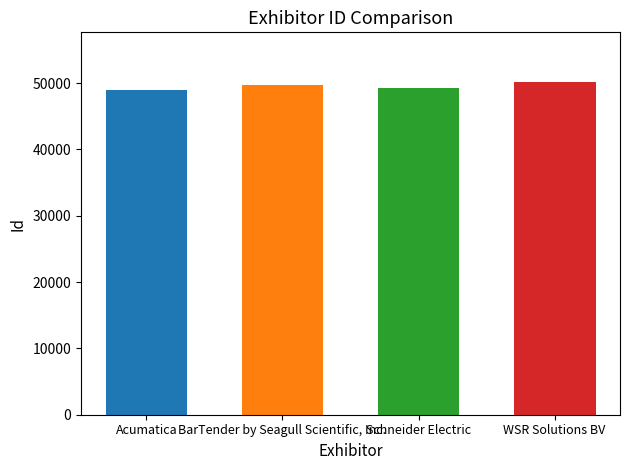

The value at Schneider Electric is 33652. True or false?

False